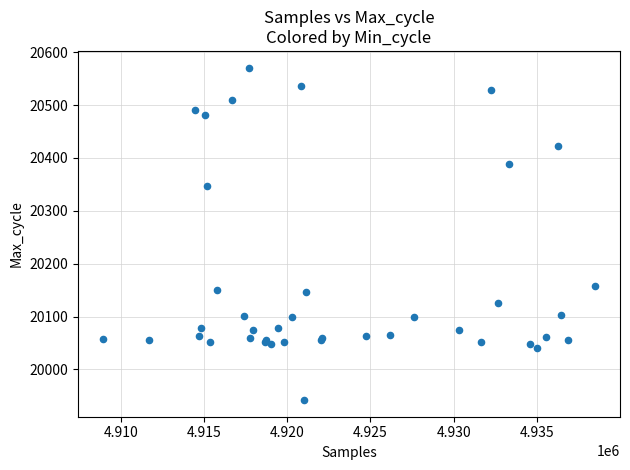

What Y value in the scatter plot is closest to 20256?

20347